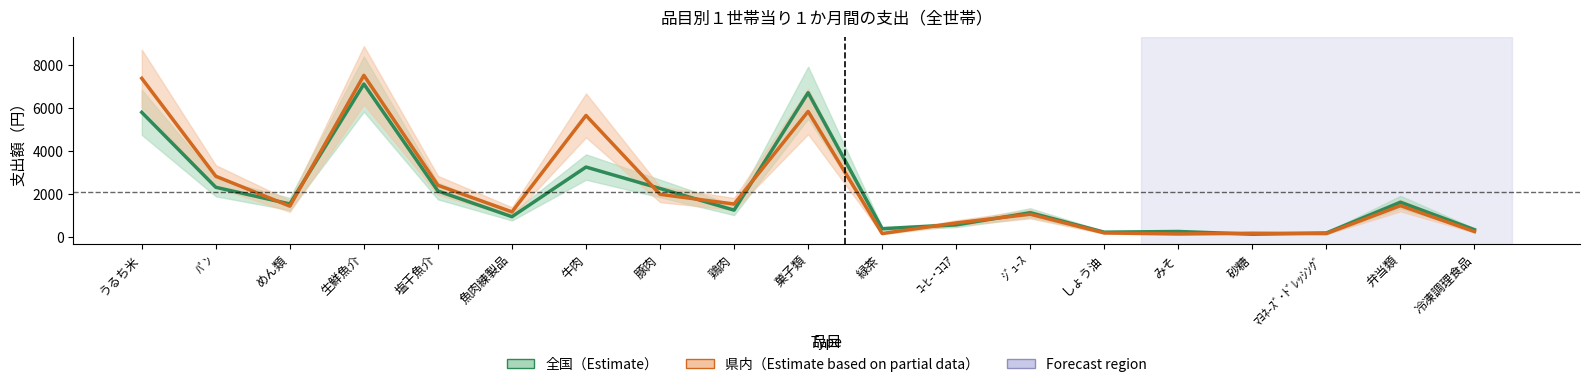

What position from the left is 鶏肉?

9